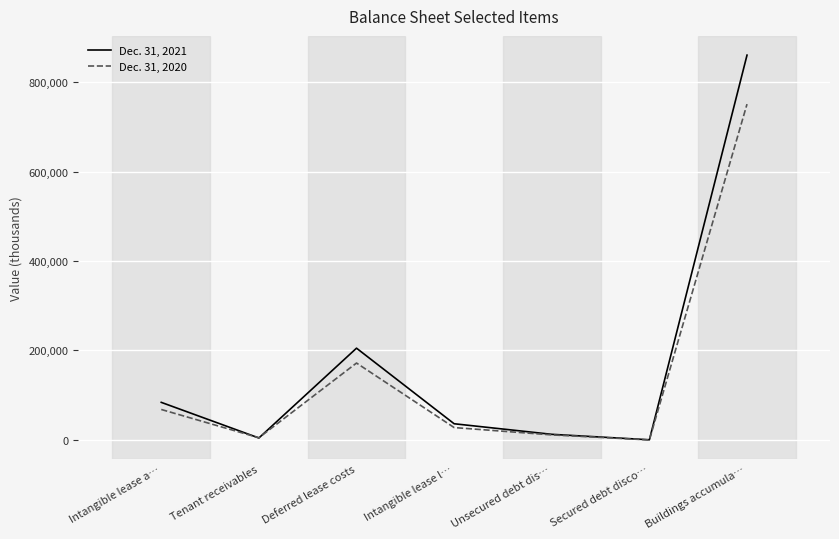

Rank the series by their average value, from lowest to highest.

Dec. 31, 2020, Dec. 31, 2021